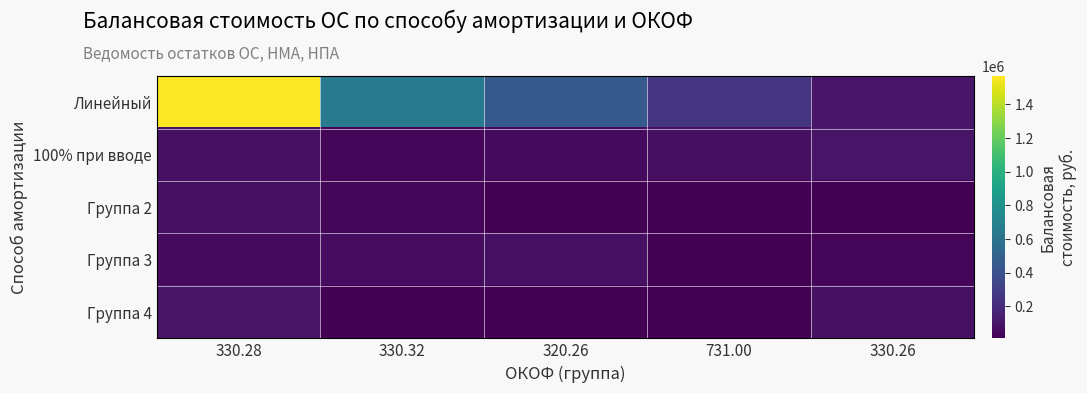

Between 330.28 and 330.32, which series saw the biggest shift?

Линейный